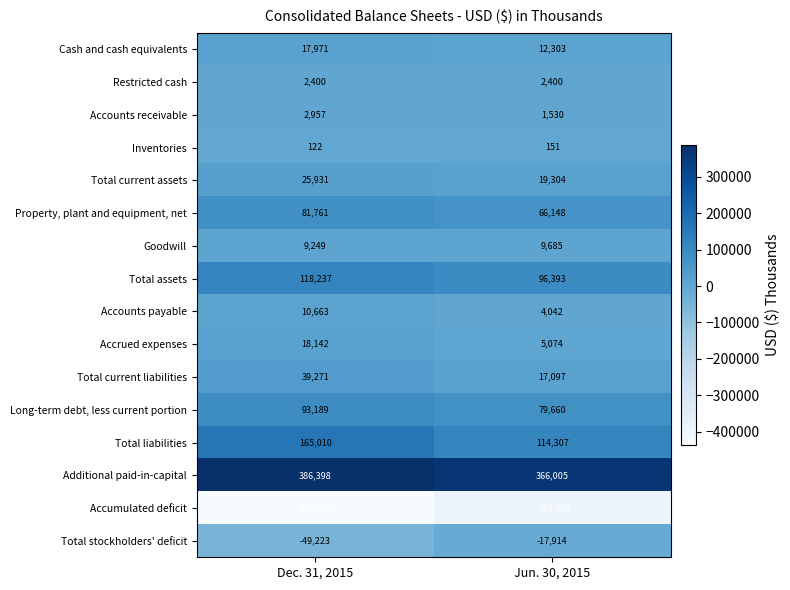

Rank the series by their maximum value, from highest to lowest.

Additional paid-in-capital, Total liabilities, Total assets, Long-term debt, less current portion, Property, plant and equipment, net, Total current liabilities, Total current assets, Accrued expenses, Cash and cash equivalents, Accounts payable, Goodwill, Accounts receivable, Restricted cash, Inventories, Total stockholders' deficit, Accumulated deficit